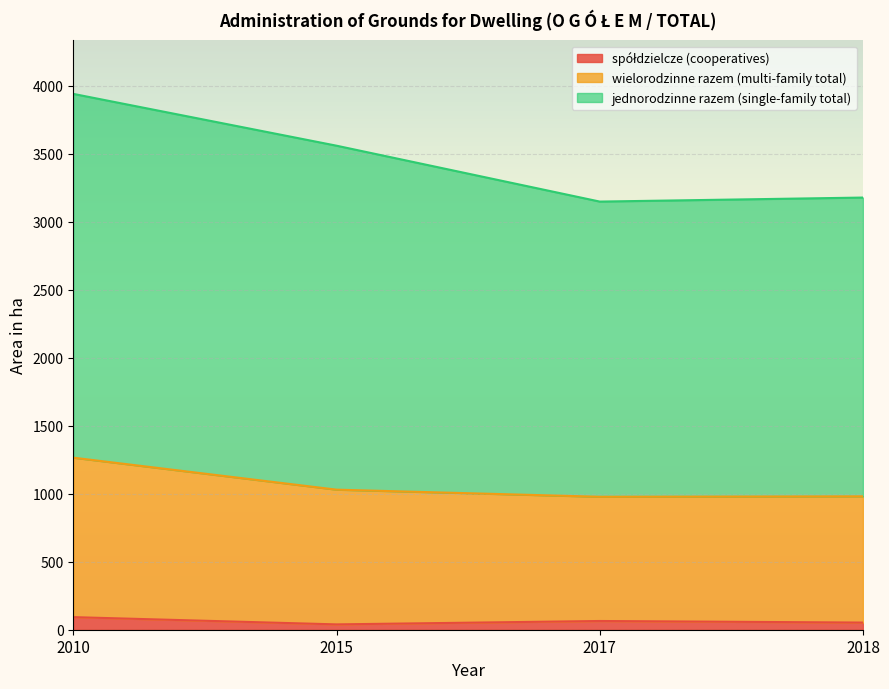

Is the value of spółdzielcze (cooperatives) at 2015 greater than the value of wielorodzinne razem (multi-family total) at 2018?

No